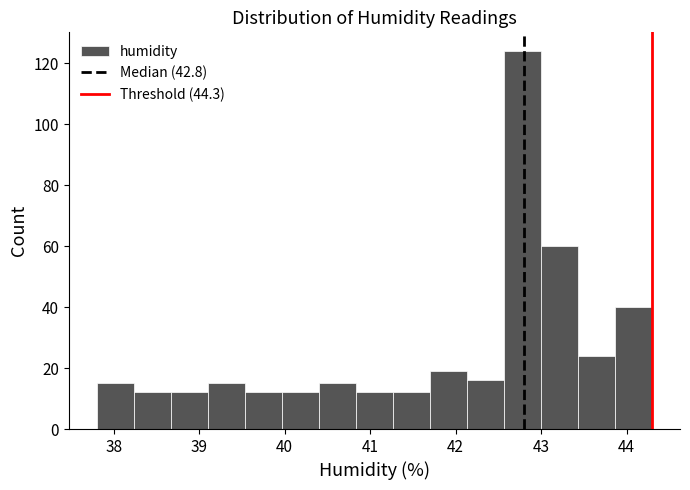

Over which range of the x-axis is the bar tallest?

42.6 to 43.0